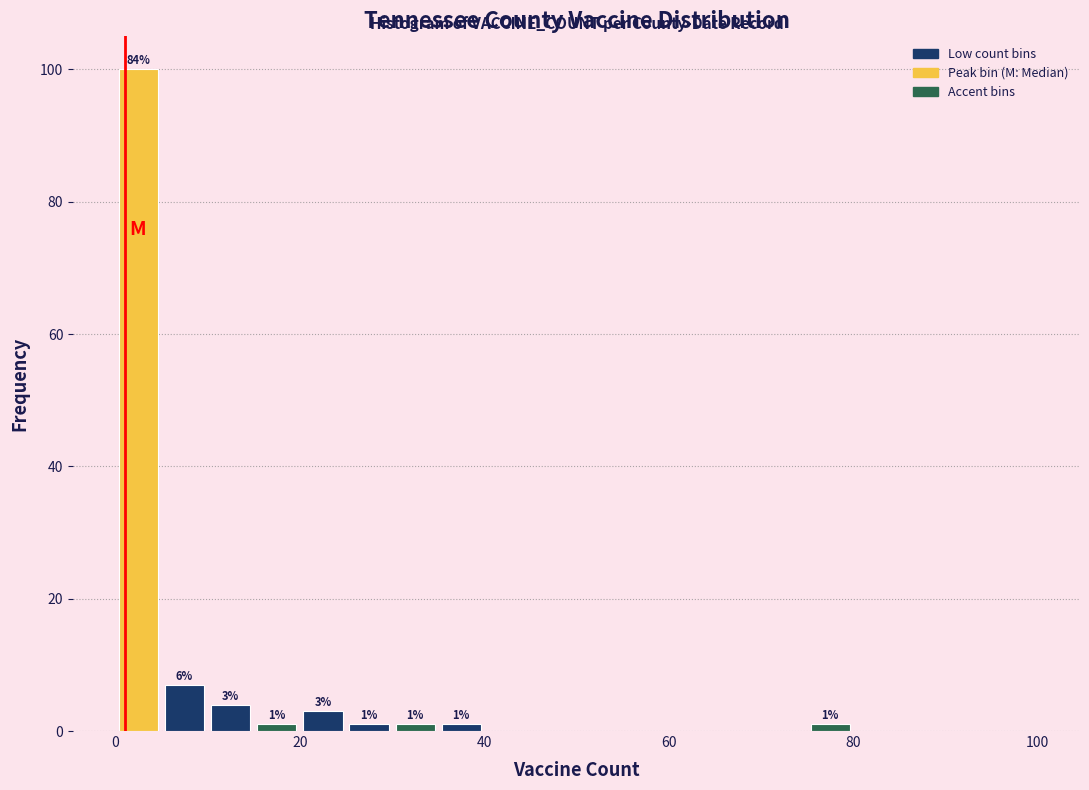

Around what value on the x-axis is the tallest bar? Give the approximate position of its centre, as read against the axis.

2